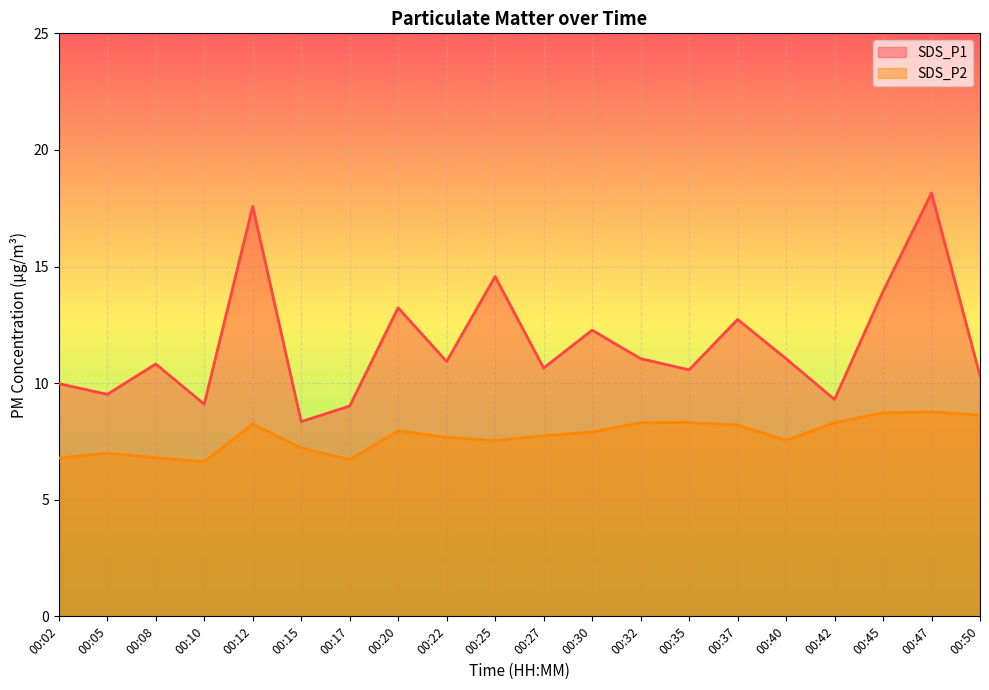

What is the average value of the SDS_P1 series?

11.7